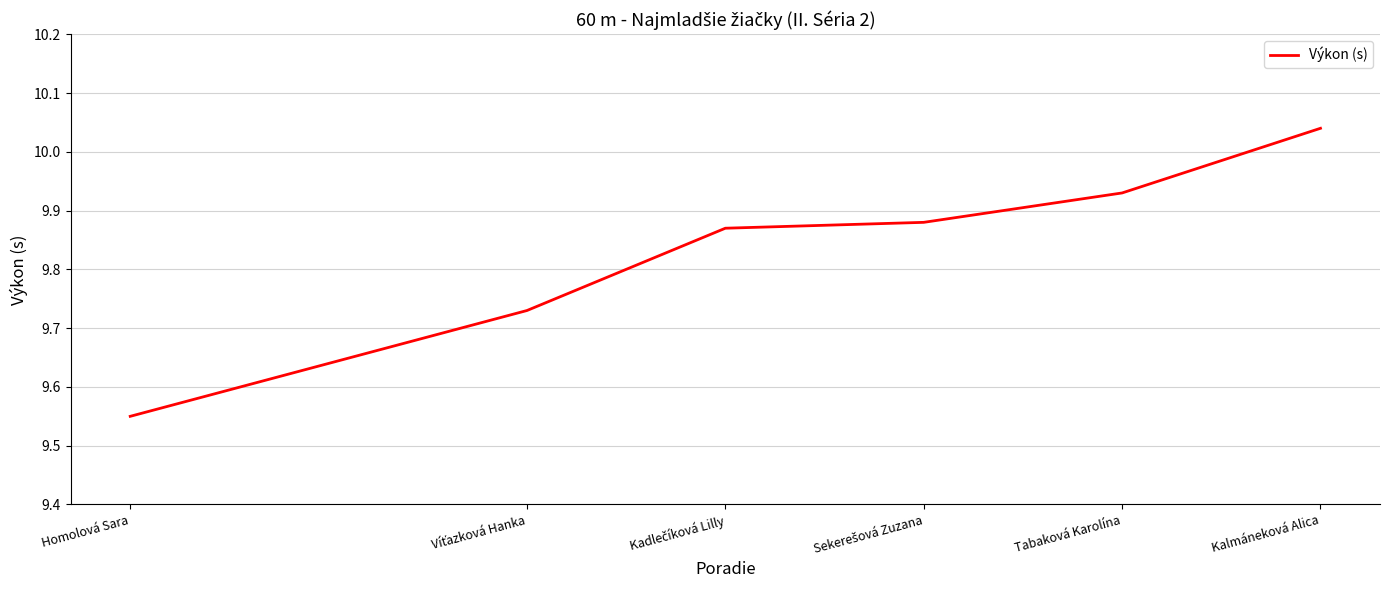

At which label is the value closest to 9?

Homolová Sara